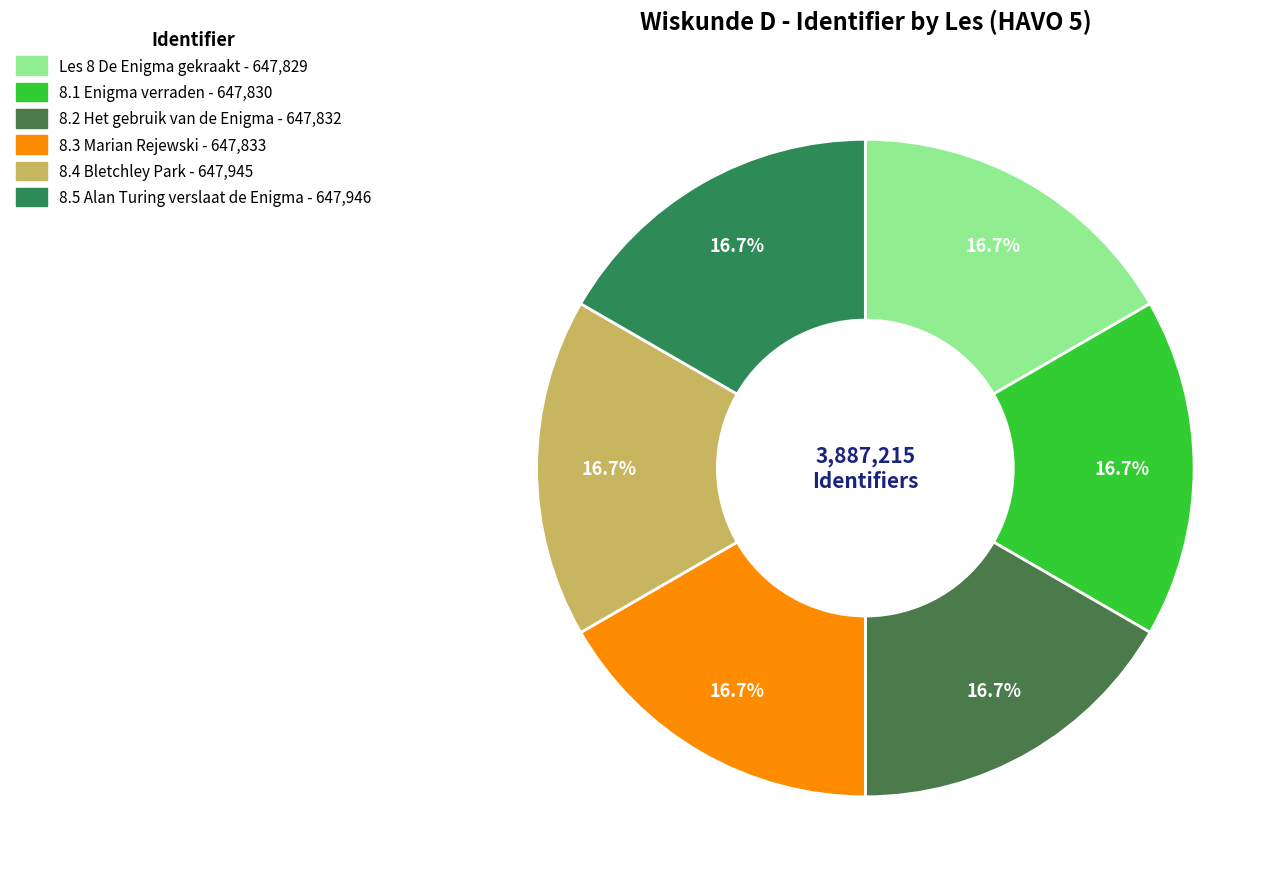

The Les 8 De Enigma gekraakt slice represents 17% of the pie. True or false?

True